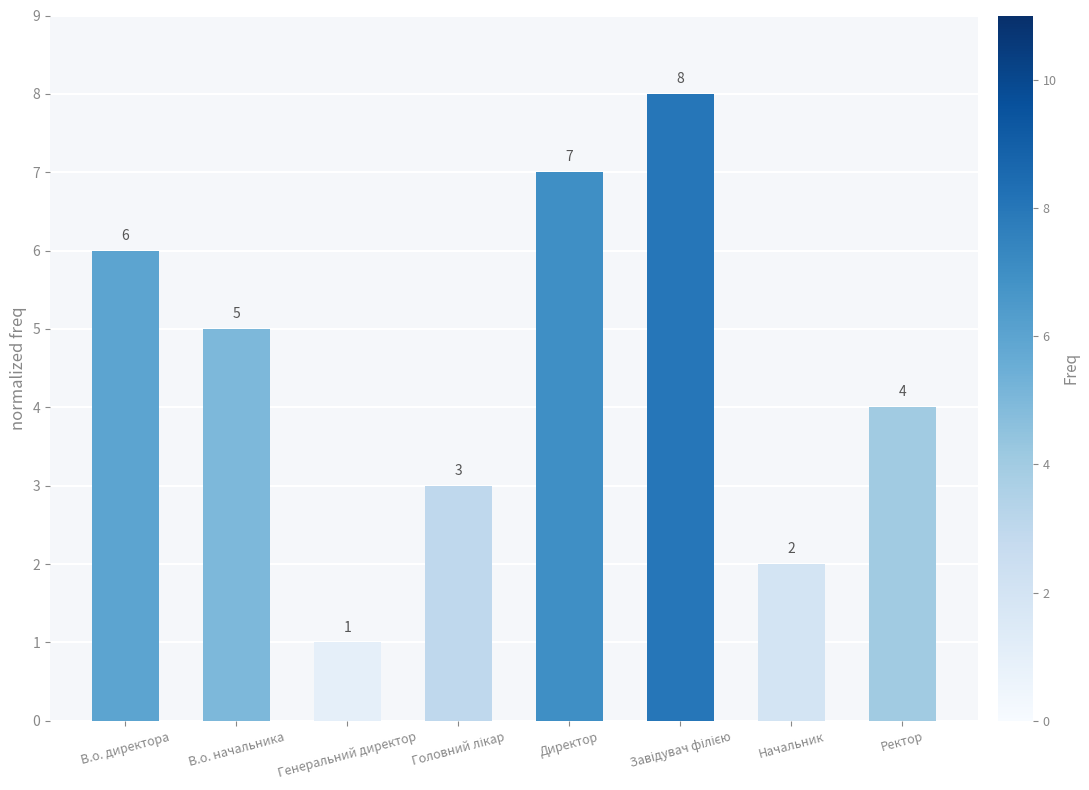

The value at В.о. директора is 6. True or false?

True